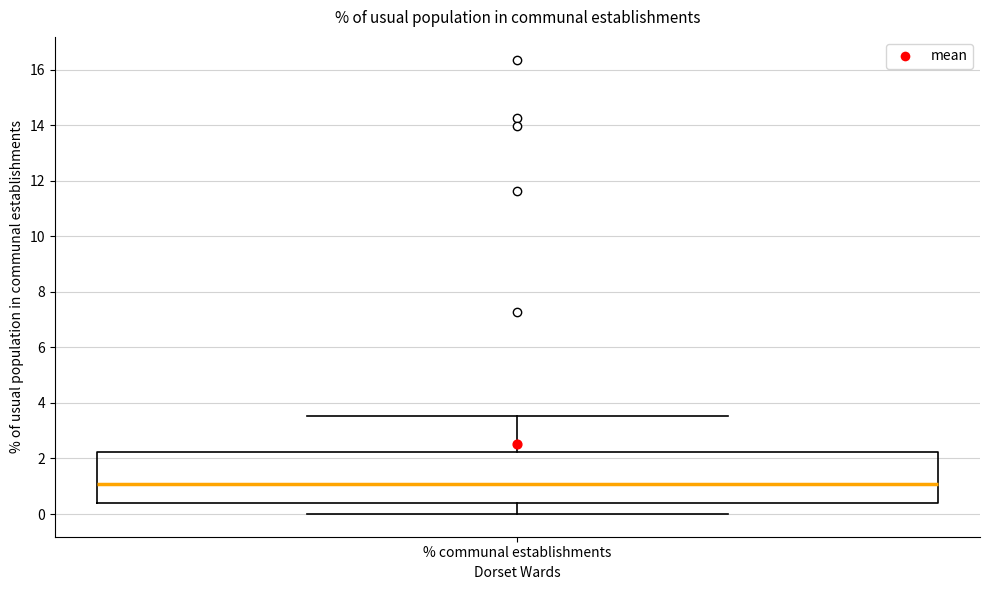

Transcribe this box plot: give where the median line is, the range the box spans, and where the two whiskers end, as read against the y-axis. The values are not printed on the chart, so give them approximately, as read against the axis.

median 1.0, box 0.4 to 2.2, whiskers 0.0 to 3.6